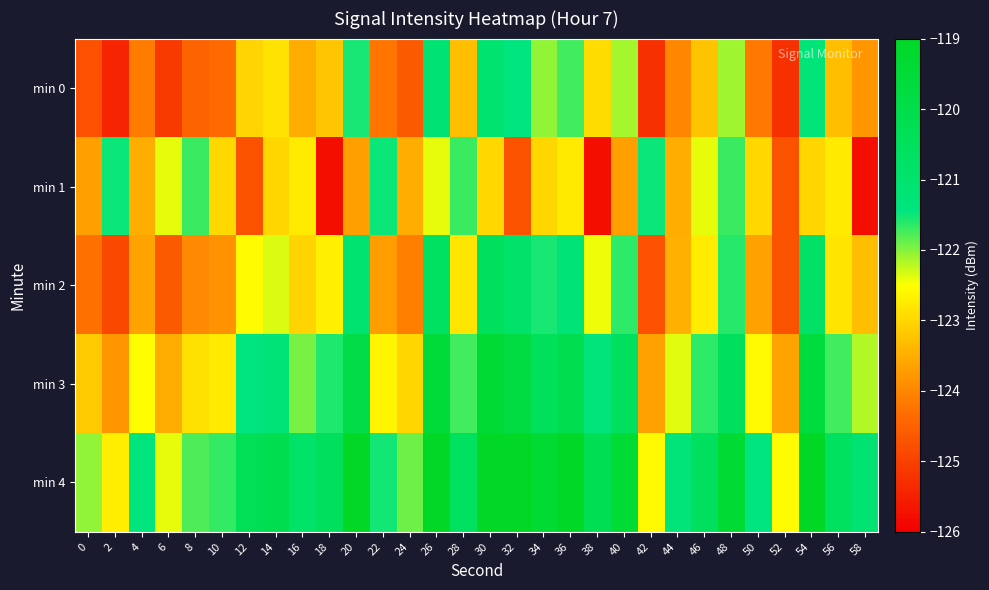

Reading right to left, extract all data points from this chart.

min 0: 58=-123.8	56=-123.3	54=-121.2	52=-125.2	50=-124.2	48=-122.1	46=-123.2	44=-124.0	42=-125.3	40=-122.1	38=-122.9	36=-121.7	34=-122.1	32=-121.4	30=-121.0	28=-123.3	26=-121.1	24=-124.6	22=-124.2	20=-121.6	18=-123.2	16=-123.5	14=-122.8	12=-123.0	10=-124.4	8=-124.5	6=-125.1	4=-124.1	2=-125.4	0=-124.8
min 1: 58=-125.8	56=-122.8	54=-123.0	52=-124.7	50=-123.0	48=-121.7	46=-122.4	44=-123.5	42=-121.5	40=-123.7	38=-125.8	36=-122.8	34=-123.0	32=-124.7	30=-123.0	28=-121.7	26=-122.4	24=-123.5	22=-121.5	20=-123.7	18=-125.8	16=-122.8	14=-123.0	12=-124.7	10=-123.0	8=-121.7	6=-122.4	4=-123.5	2=-121.5	0=-123.7
min 2: 58=-123.3	56=-122.8	54=-120.7	52=-124.7	50=-123.7	48=-121.6	46=-122.7	44=-123.5	42=-124.8	40=-121.6	38=-122.4	36=-121.2	34=-121.6	32=-120.9	30=-120.5	28=-122.8	26=-120.6	24=-124.1	22=-123.7	20=-121.1	18=-122.7	16=-123.0	14=-122.3	12=-122.5	10=-123.9	8=-124.0	6=-124.6	4=-123.6	2=-124.9	0=-124.3
min 3: 58=-122.2	56=-121.7	54=-119.6	52=-123.6	50=-122.6	48=-120.5	46=-121.6	44=-122.4	42=-123.7	40=-120.5	38=-121.3	36=-120.1	34=-120.5	32=-119.8	30=-119.4	28=-121.7	26=-119.5	24=-123.0	22=-122.6	20=-120.0	18=-121.6	16=-121.9	14=-121.2	12=-121.4	10=-122.8	8=-122.9	6=-123.5	4=-122.5	2=-123.8	0=-123.2
min 4: 58=-121.1	56=-120.6	54=-118.5	52=-122.5	50=-121.5	48=-119.4	46=-120.5	44=-121.3	42=-122.6	40=-119.4	38=-120.2	36=-119.0	34=-119.4	32=-118.7	30=-118.3	28=-120.6	26=-118.4	24=-121.9	22=-121.5	20=-118.9	18=-120.5	16=-120.8	14=-120.1	12=-120.3	10=-121.7	8=-121.8	6=-122.4	4=-121.4	2=-122.7	0=-122.1